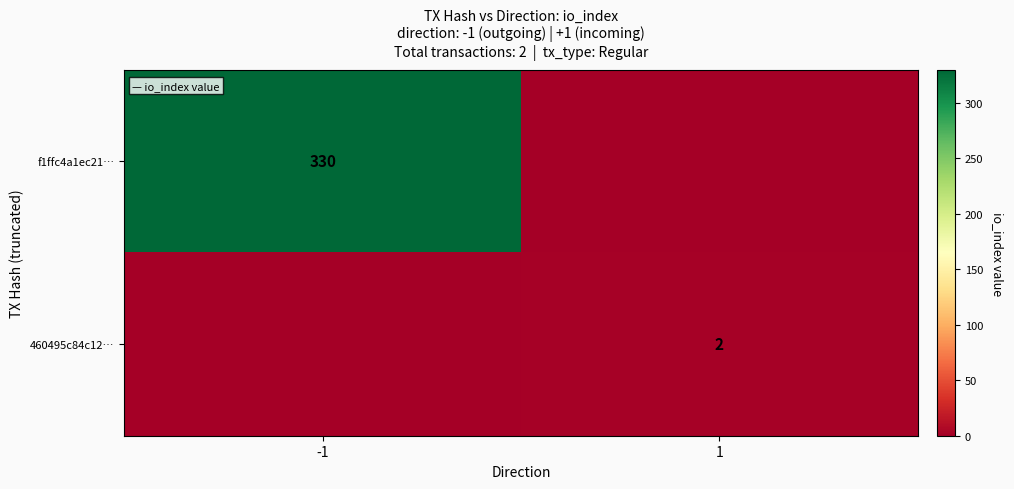

The value of 460495c84c12… at 1 is 3. True or false?

False